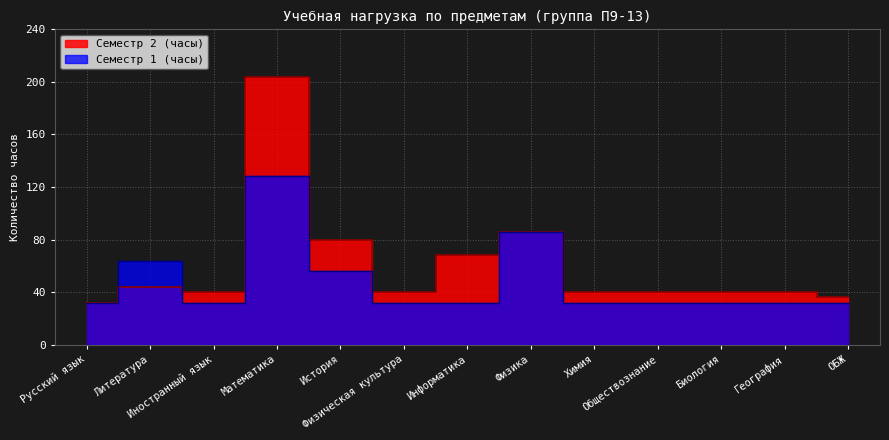

How many times do Семестр 1 (часы) and Семестр 2 (часы) cross each other?

1